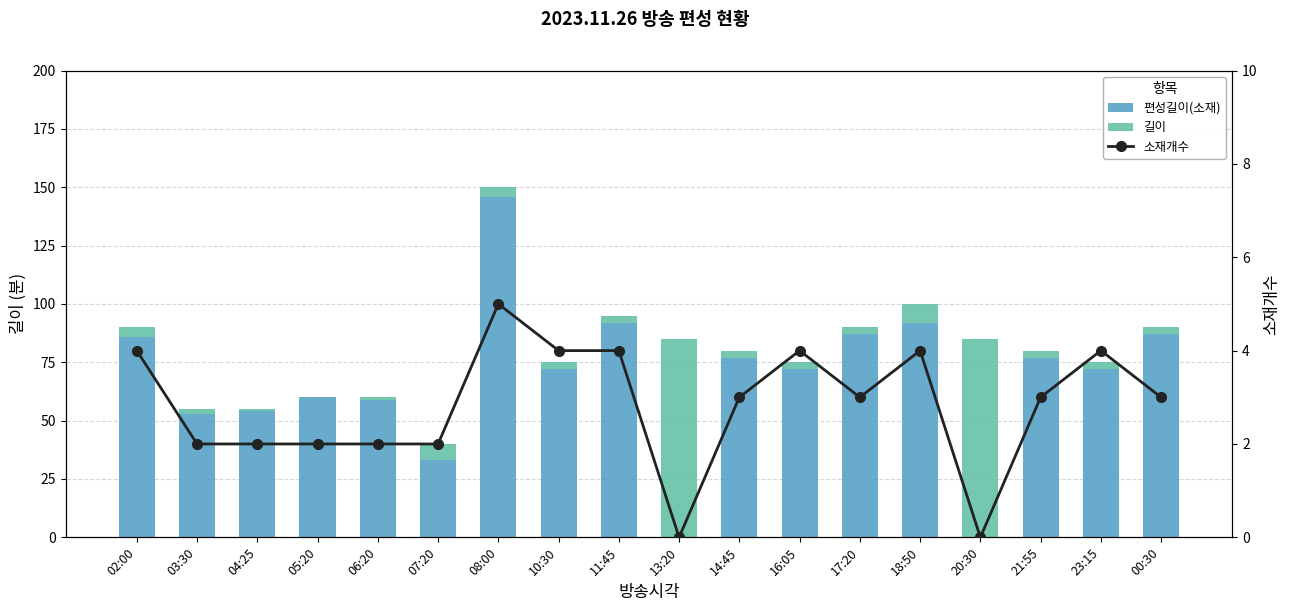

What is the sum of all 편성길이(소재) values?

1219